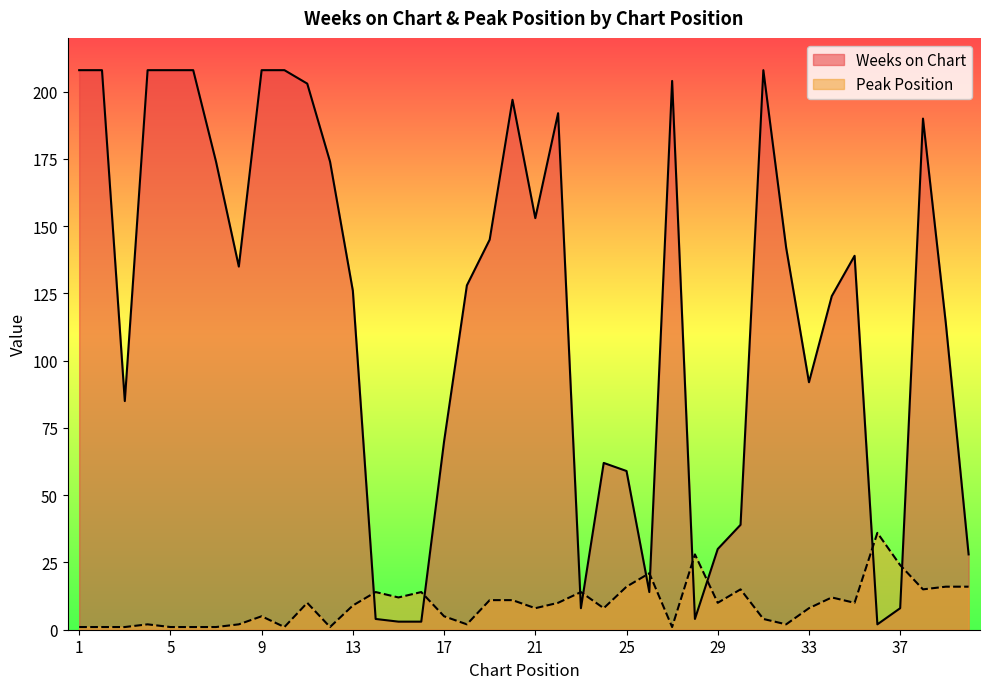

The value of Weeks on Chart at 4 is 88. True or false?

False